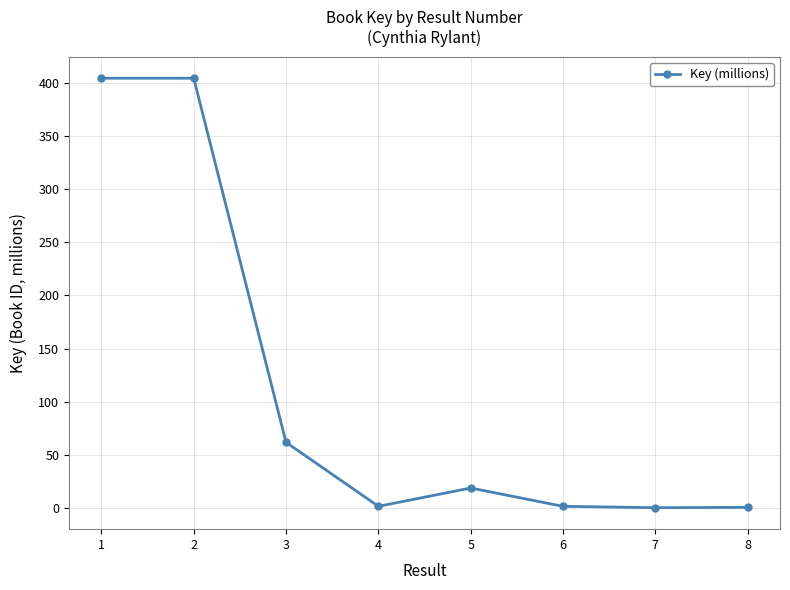

How many values are below 18?

4